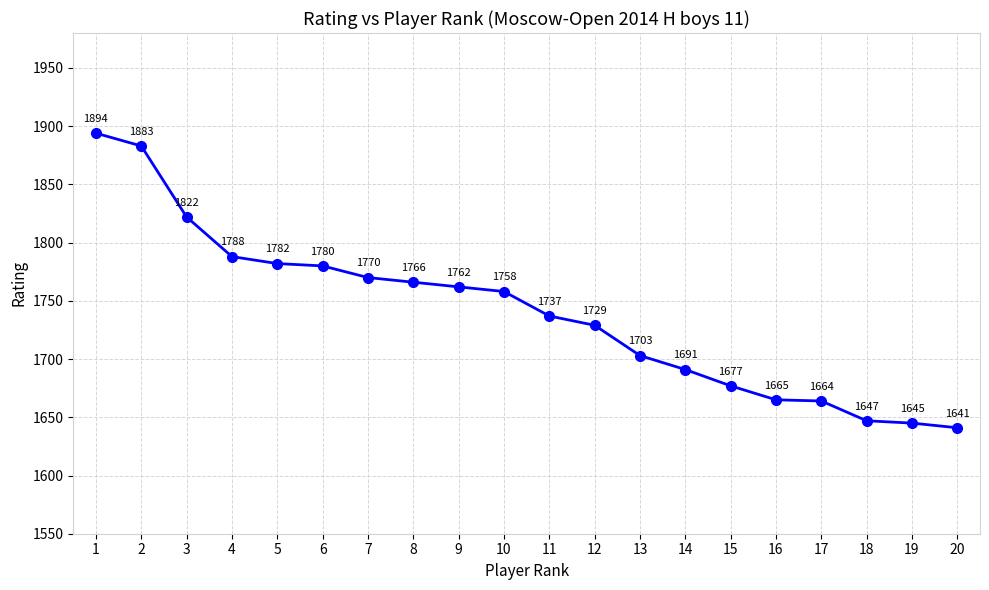

What is the change in value from 1 to 3?

-72